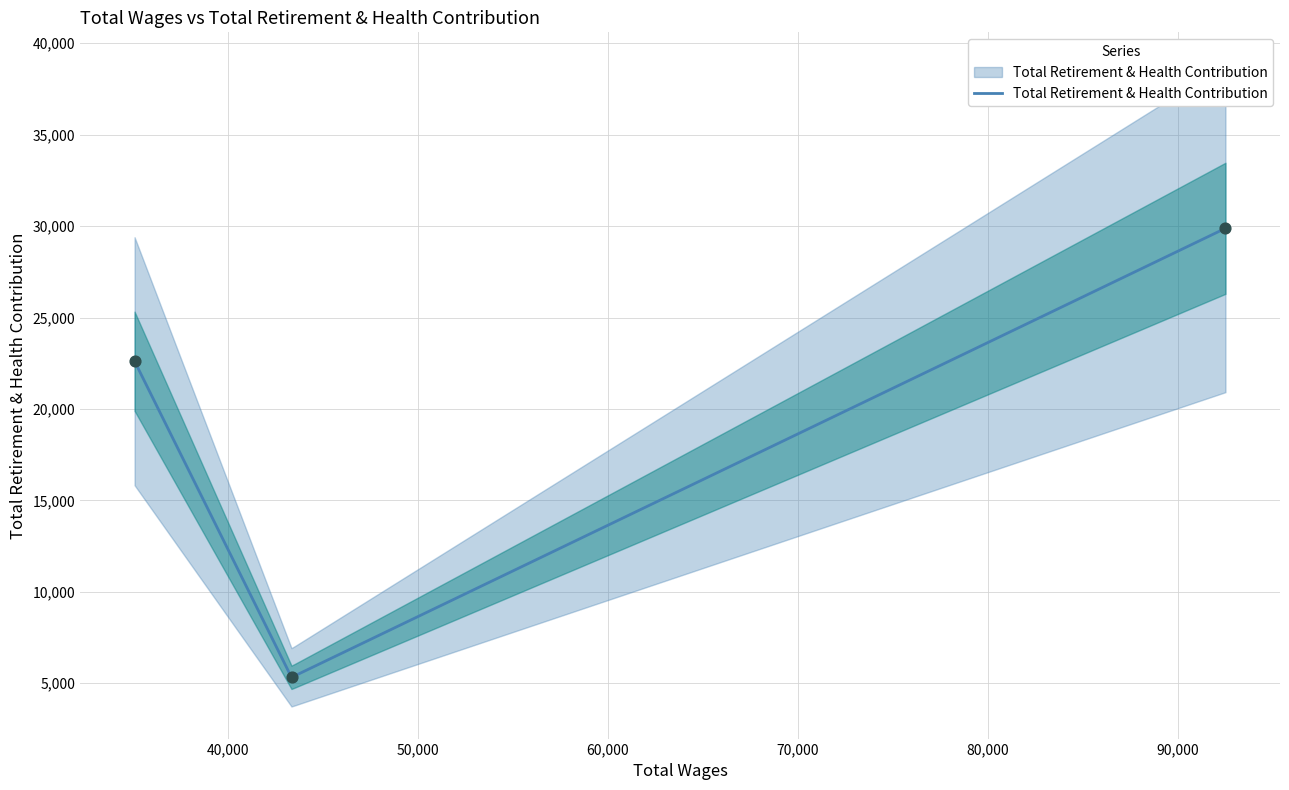

Which has a higher value, 92515.0 or 43348.0?

92515.0